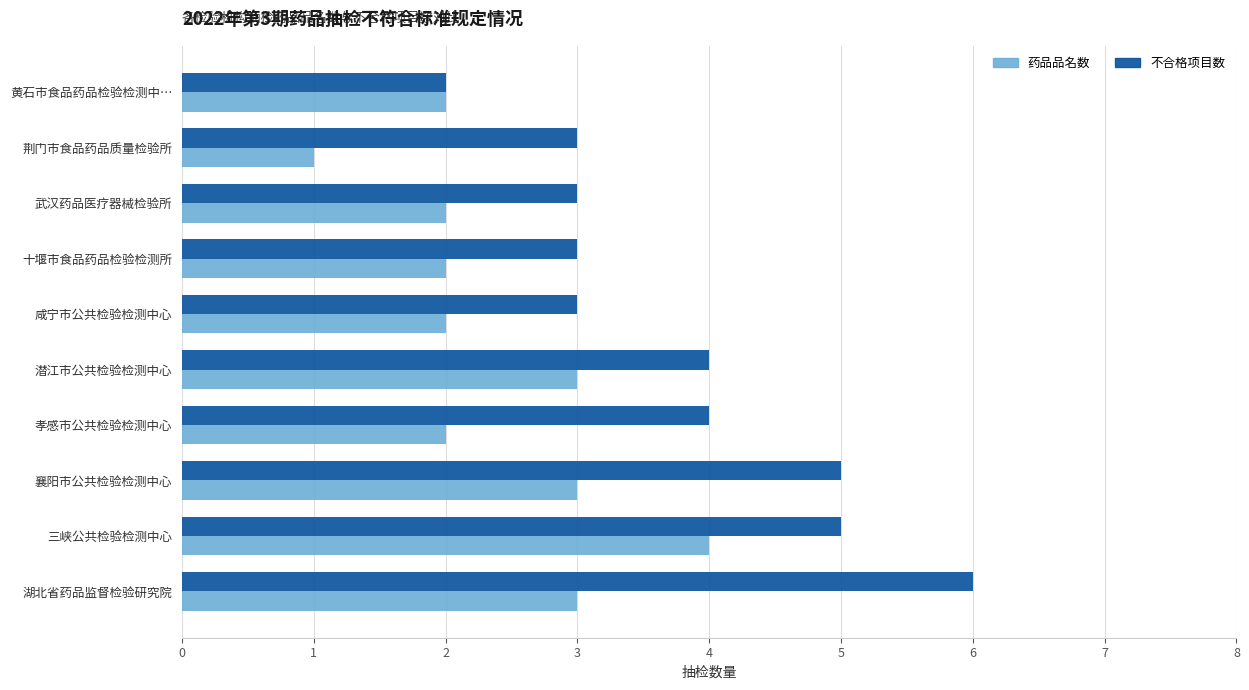

What value does the 不合格项目数 series have at 武汉药品医疗器械检验所?

3